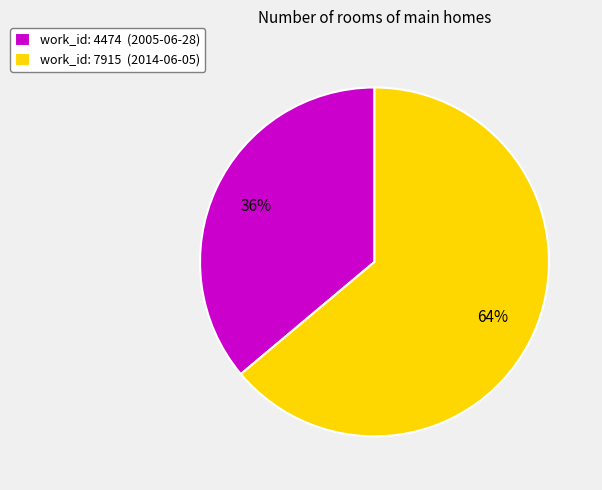

Does work_id: 4474 (2005-06-28) represent more than half of the total?

No